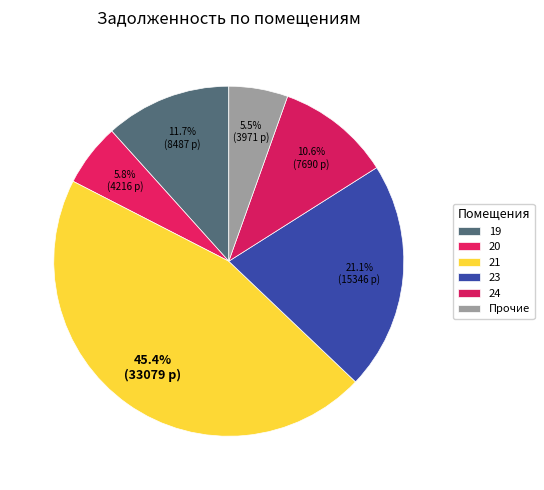

To the nearest percent, what is the difference between the largest and smallest slice percentages?

40%